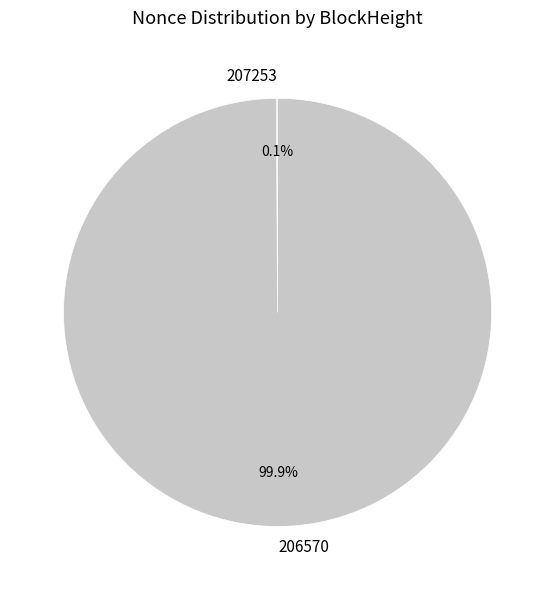

Which category has the biggest portion of the pie?

206570